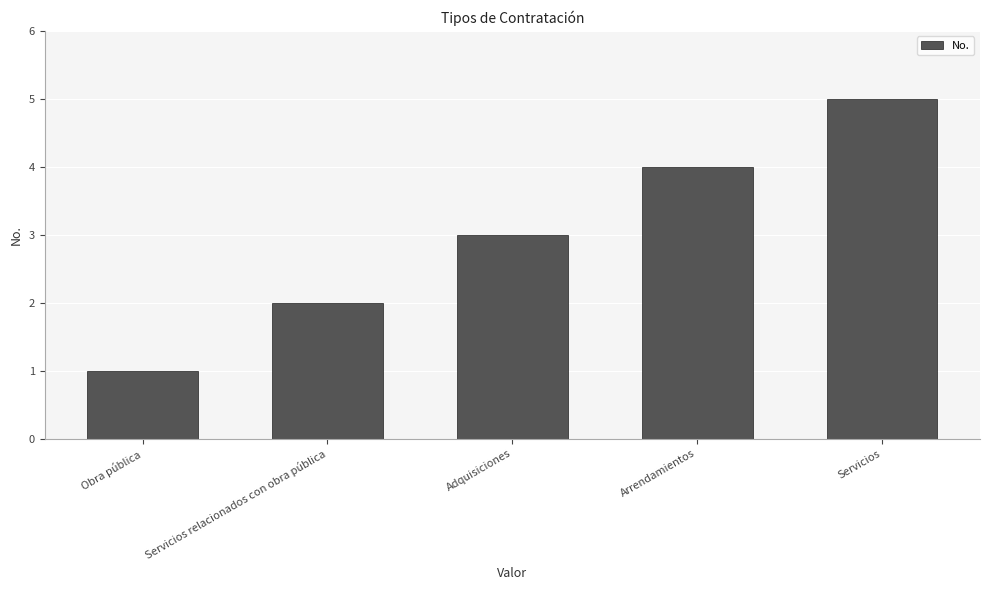

Reading left to right, what are all the values shown in this chart?

1	2	3	4	5